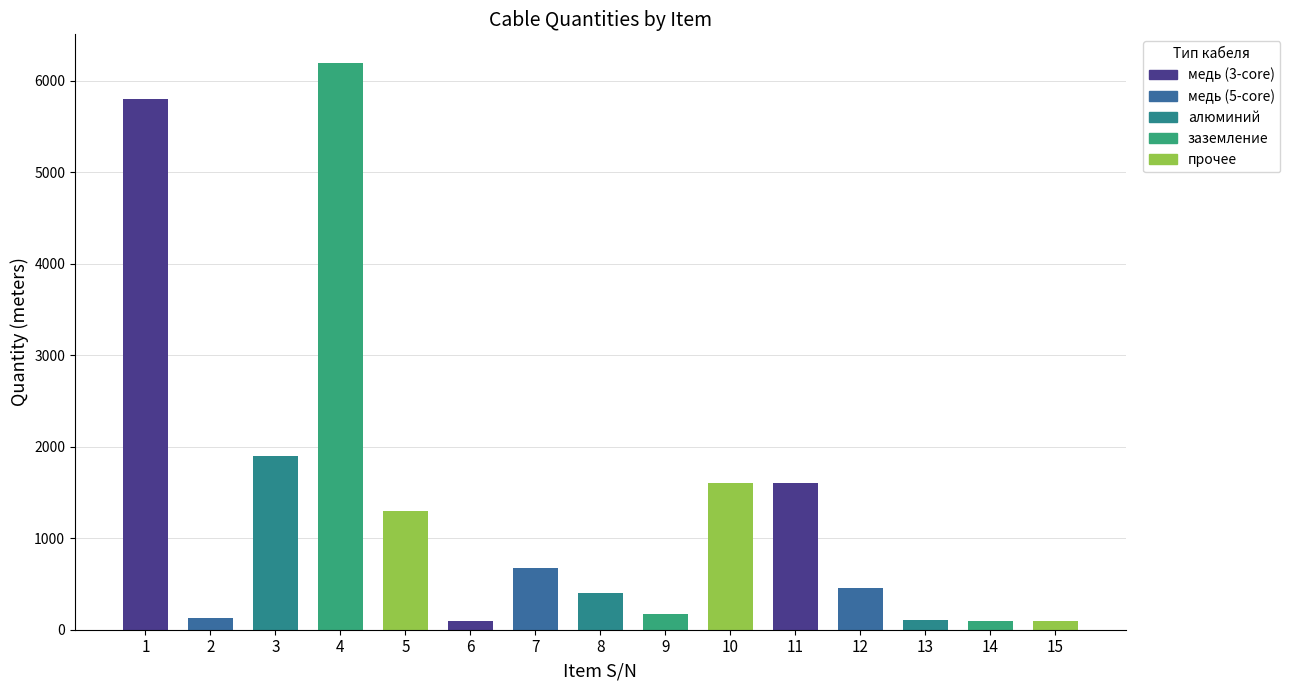

What is the ratio of the value at 1 to the value at 14?

58.0